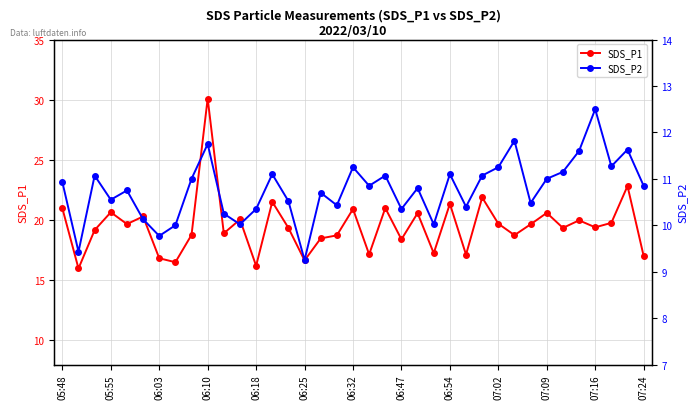

What are all the series names shown in the legend?

SDS_P1, SDS_P2